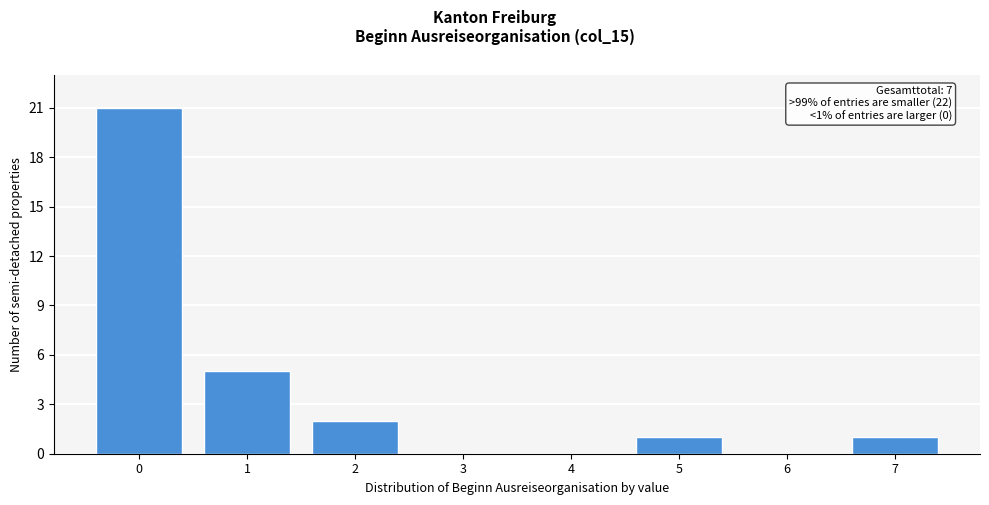

Reading right to left, transcribe all the data shown in this chart.

7=1	6=0	5=1	4=0	3=0	2=2	1=5	0=21